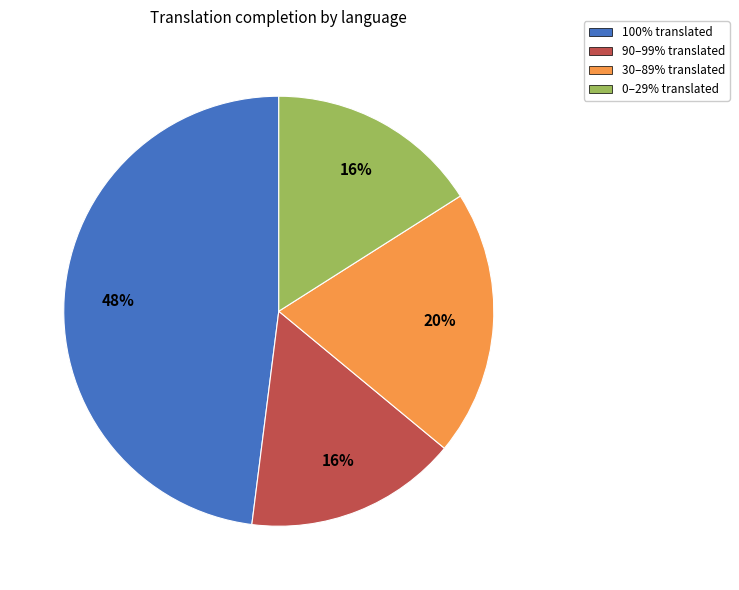

Is there a majority slice in this chart?

No